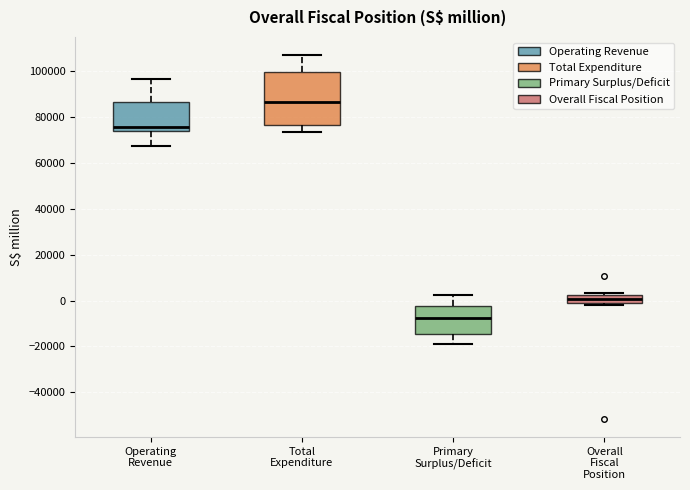

Where does the median line of the box for Overall Fiscal Position sit on the y-axis? The values are not printed on the chart, so give them approximately, as read against the axis.

0